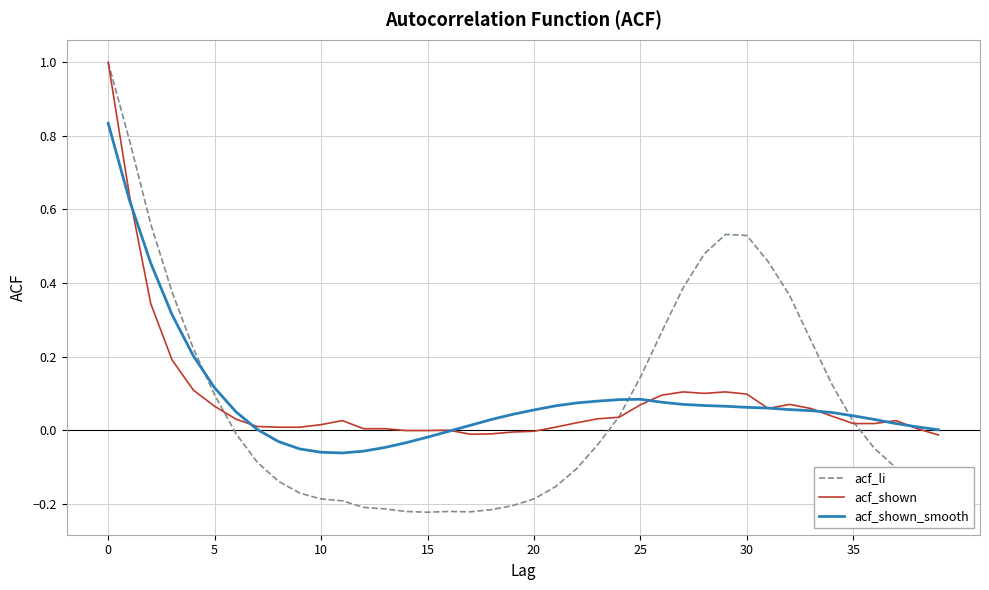

What is the highest value of the acf_li series?

1.0